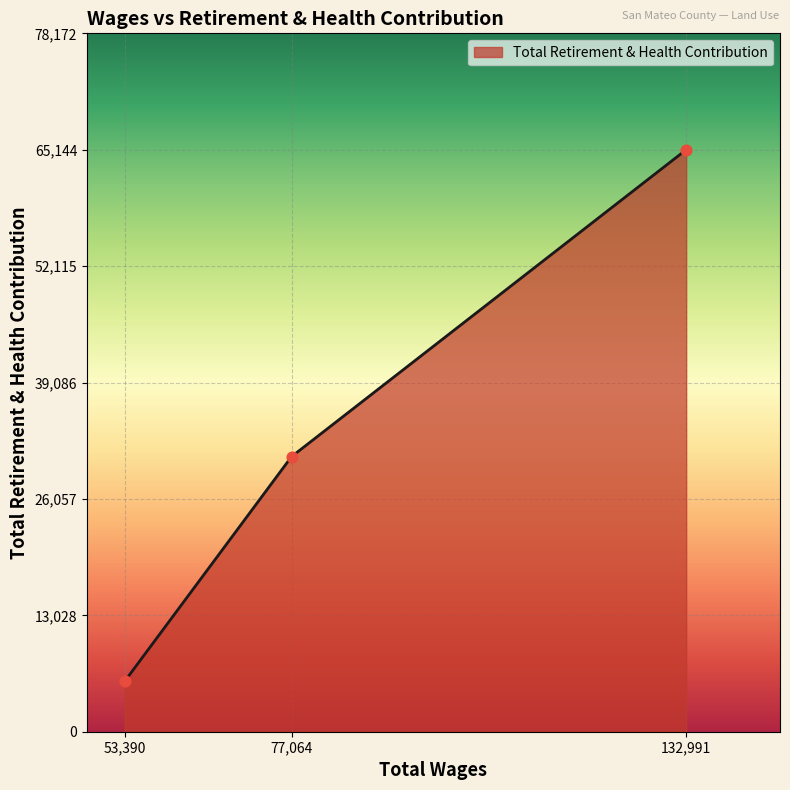

Approximately how many times larger is the value at 77,064 compared to 132,991?

0.5